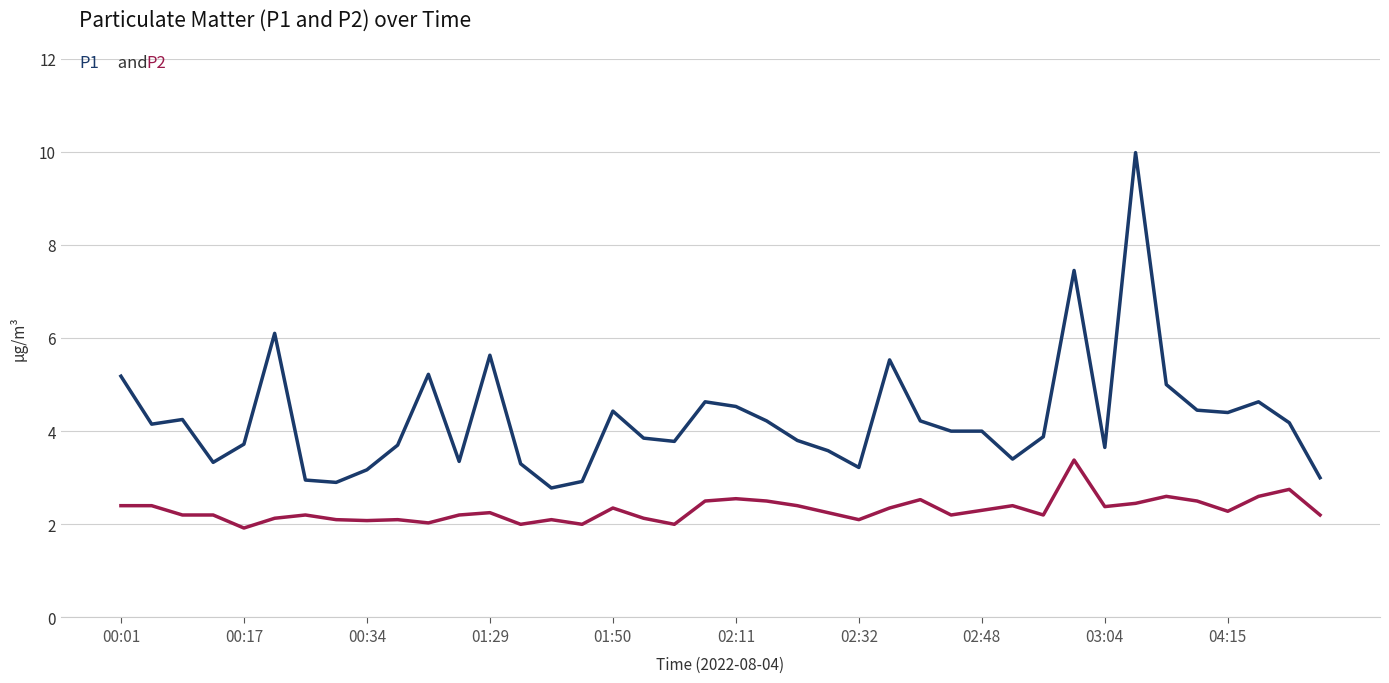

What is the smallest value displayed?

1.9